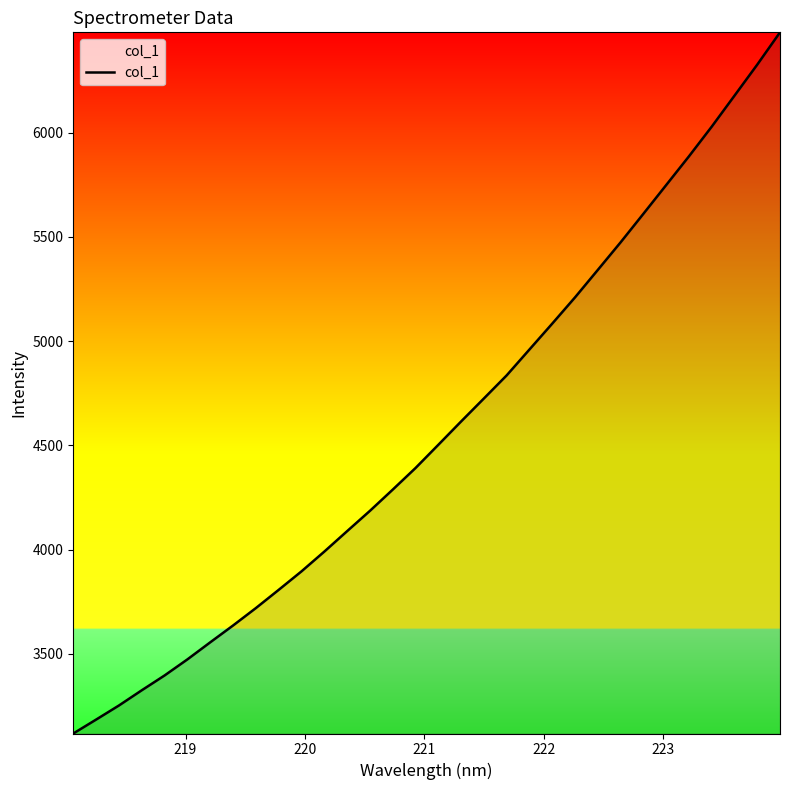

How many values are below 4502?

16